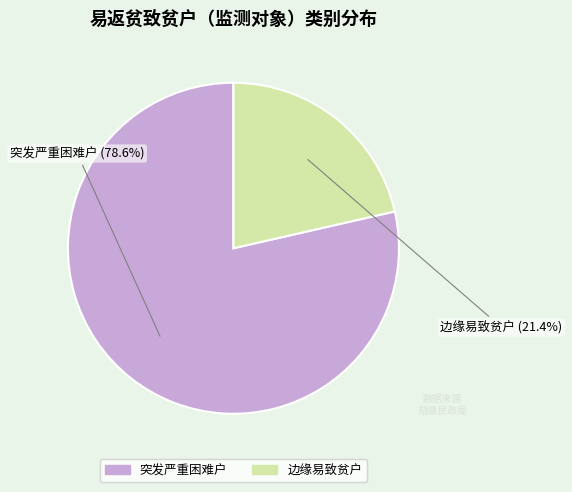

Do 边缘易致贫户 and 突发严重困难户 together represent more than half of the pie?

Yes